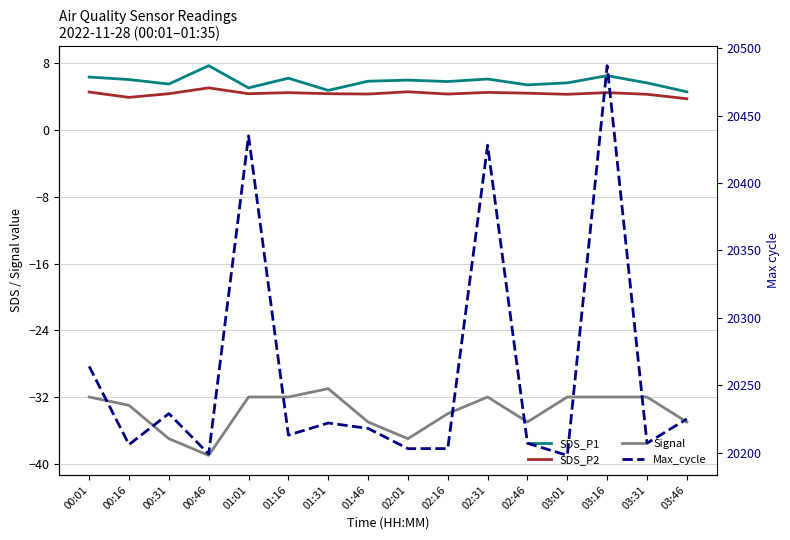

Reading left to right, extract all data points from this chart.

SDS_P1: 6.4	6.1	5.5	7.7	5.1	6.2	4.8	5.9	6.0	5.8	6.1	5.4	5.7	6.5	5.7	4.6
SDS_P2: 4.6	3.9	4.4	5.1	4.4	4.5	4.4	4.3	4.6	4.3	4.5	4.4	4.3	4.5	4.3	3.8
Signal: -32.0	-33.0	-37.0	-39.0	-32.0	-32.0	-31.0	-35.0	-37.0	-34.0	-32.0	-35.0	-32.0	-32.0	-32.0	-35.0
Max_cycle: 20264.0	20206.0	20229.0	20199.0	20435.0	20213.0	20222.0	20218.0	20203.0	20203.0	20428.0	20207.0	20198.0	20487.0	20207.0	20225.0